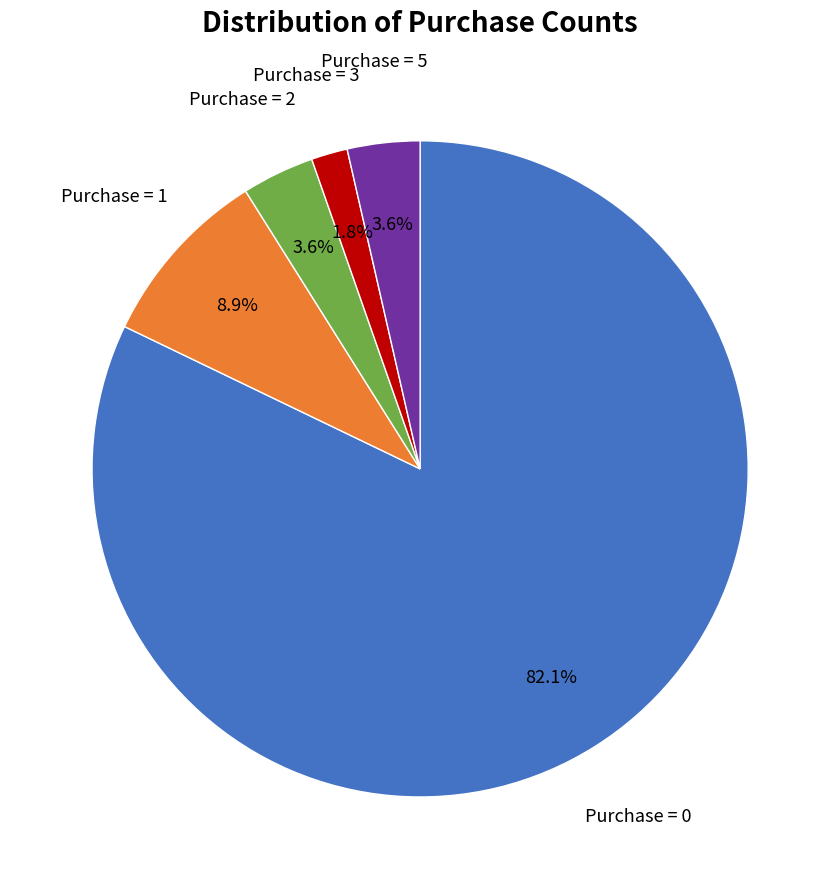

What percentage is the Purchase = 1 slice, to the nearest percent?

9%